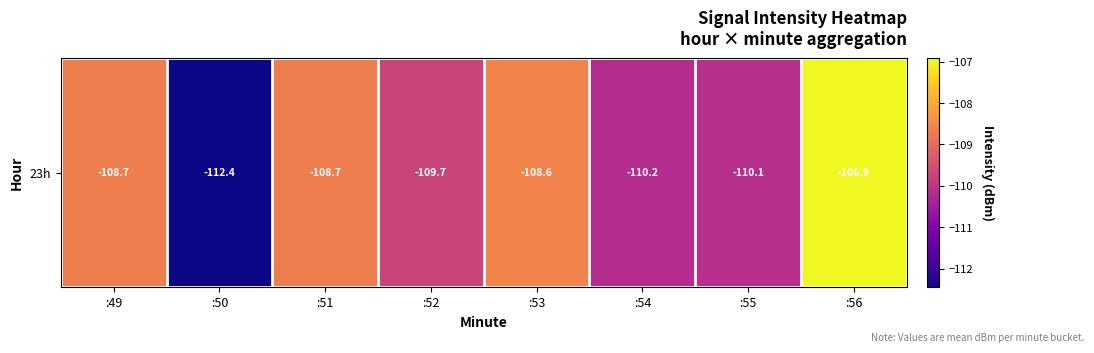

Reading left to right, transcribe all the data shown in this chart.

:49=-108.7	:50=-112.4	:51=-108.7	:52=-109.7	:53=-108.6	:54=-110.2	:55=-110.1	:56=-106.9